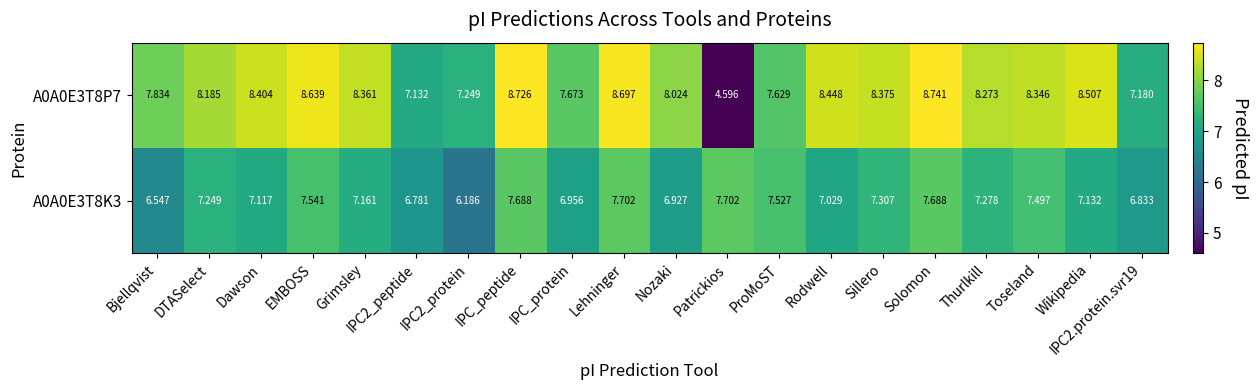

Which series has the largest total across all categories?

A0A0E3T8P7